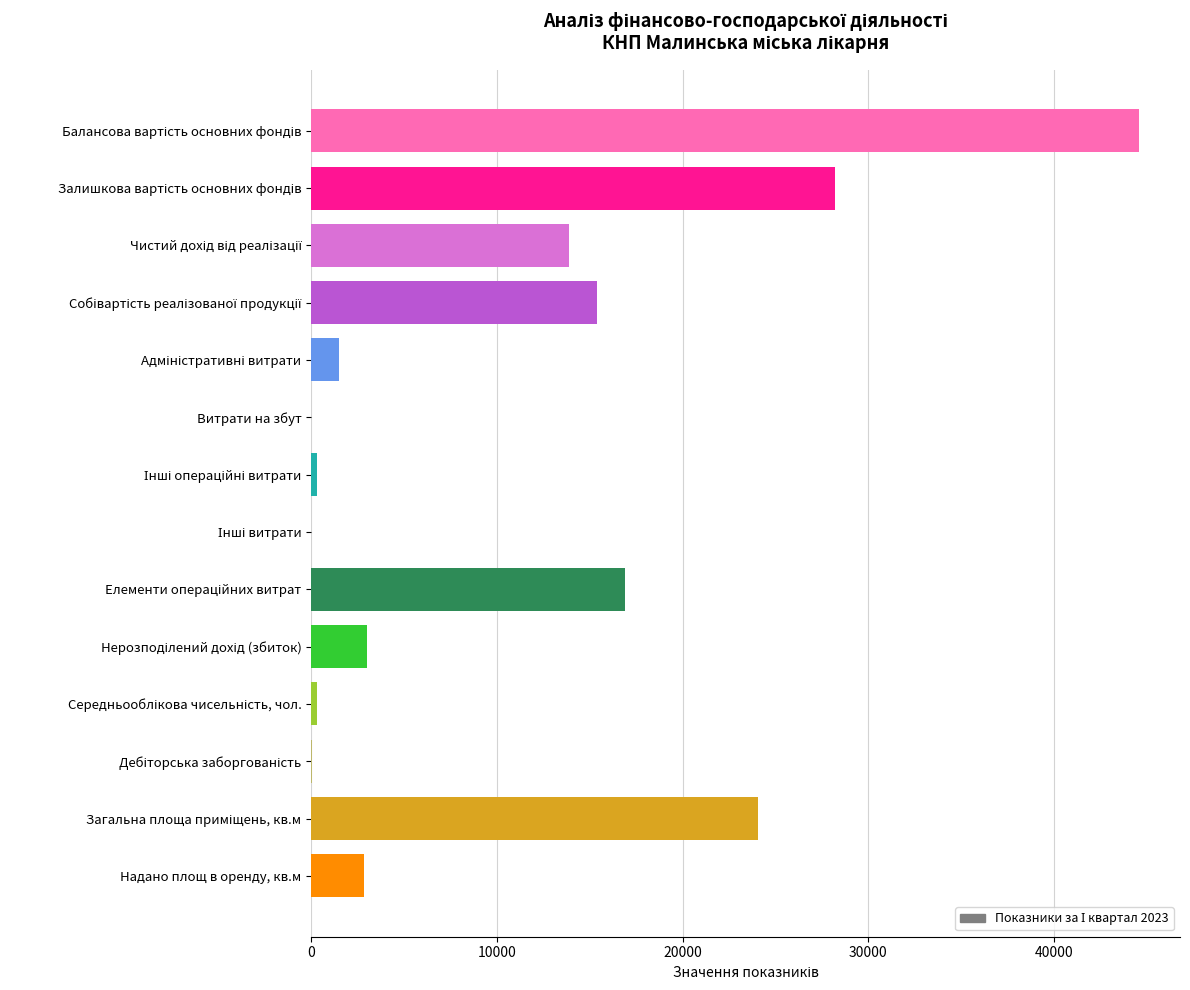

Is it true that the value at Надано площ в оренду, кв.м is 4699.4?

False